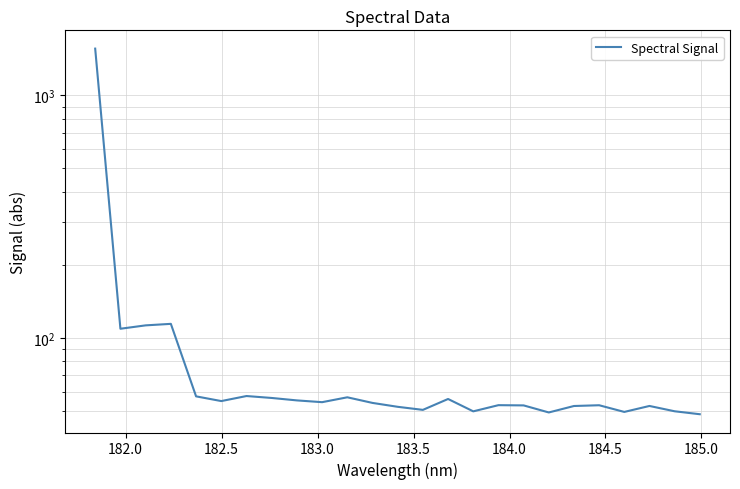

Does the chart display data point markers on the line(s)?

No